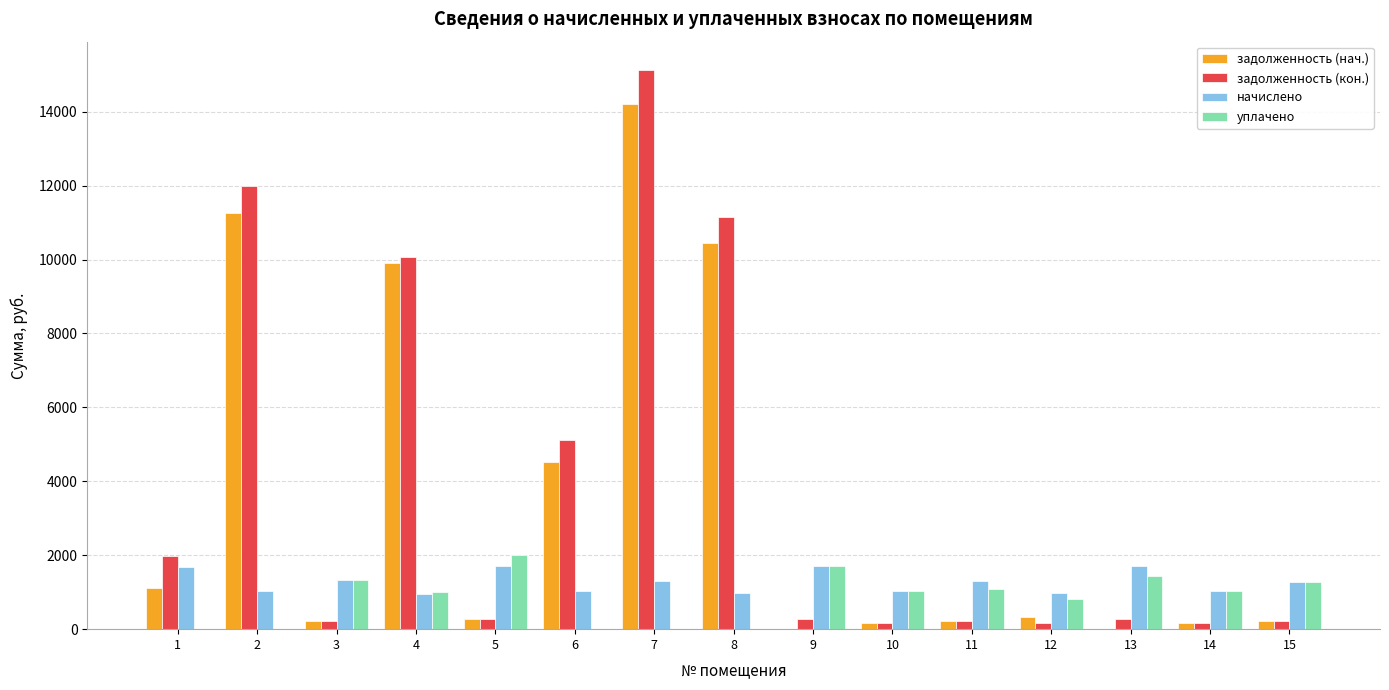

Between 6 and 15, which series saw the biggest shift?

задолженность (кон.)